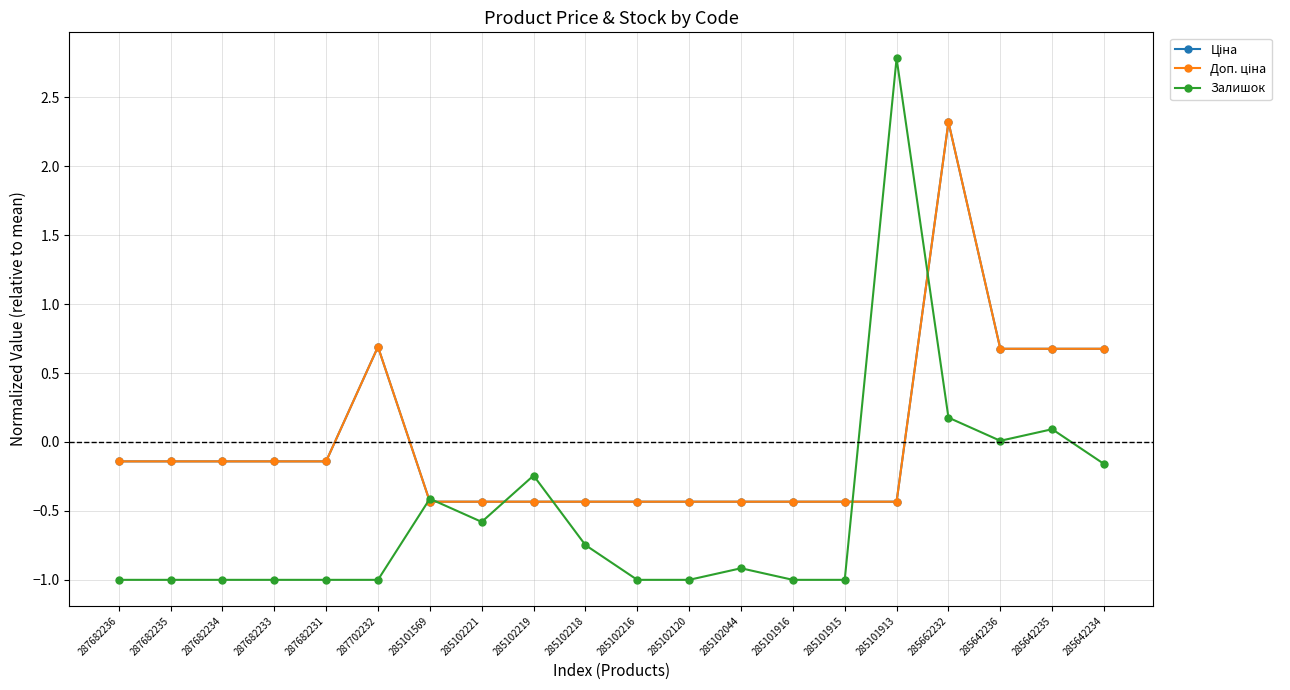

What is the label of the 19th point from the right?

287682235